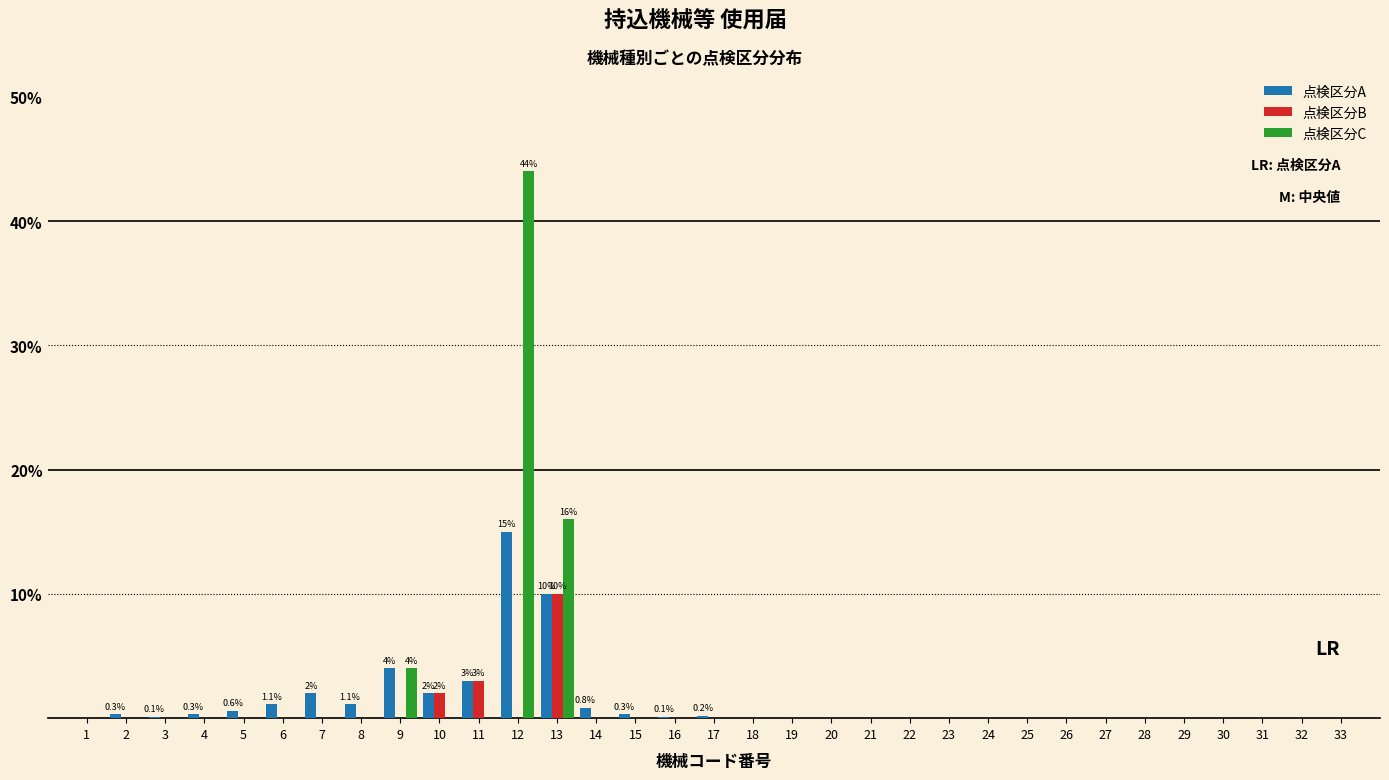

The value of 点検区分A at 25 is 0.0. True or false?

True